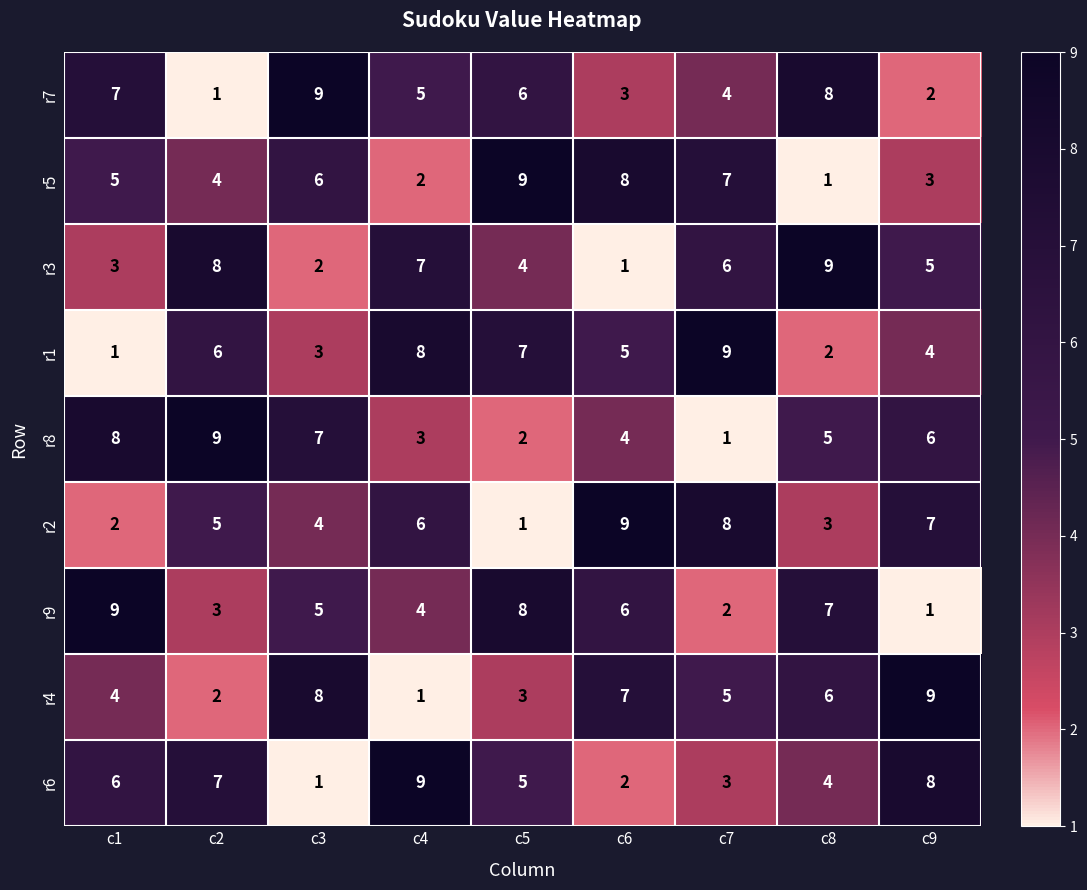

True or false: r4 has a value of 7 at c1.

False